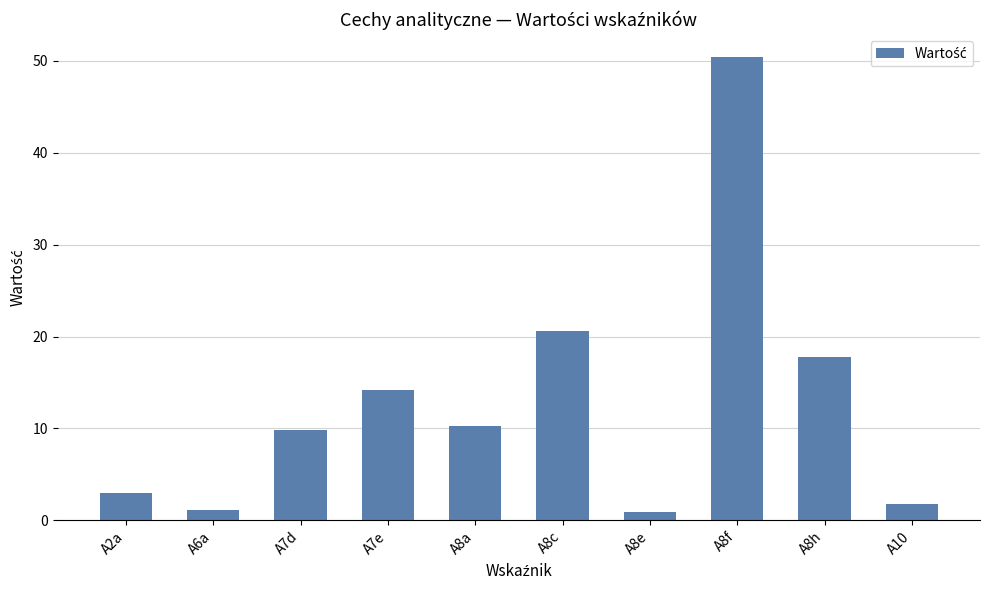

What is the greatest value displayed?

50.4